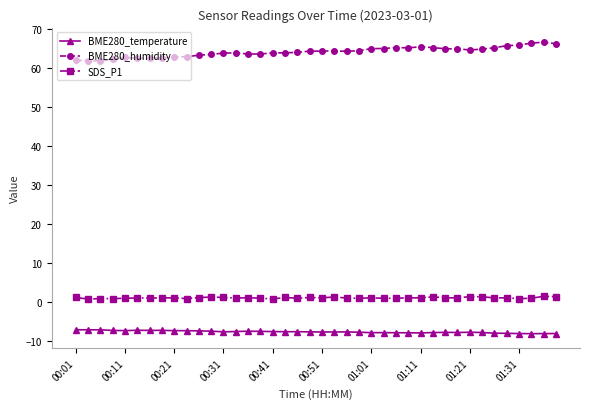

What is the average value of the BME280_temperature series?

-7.7